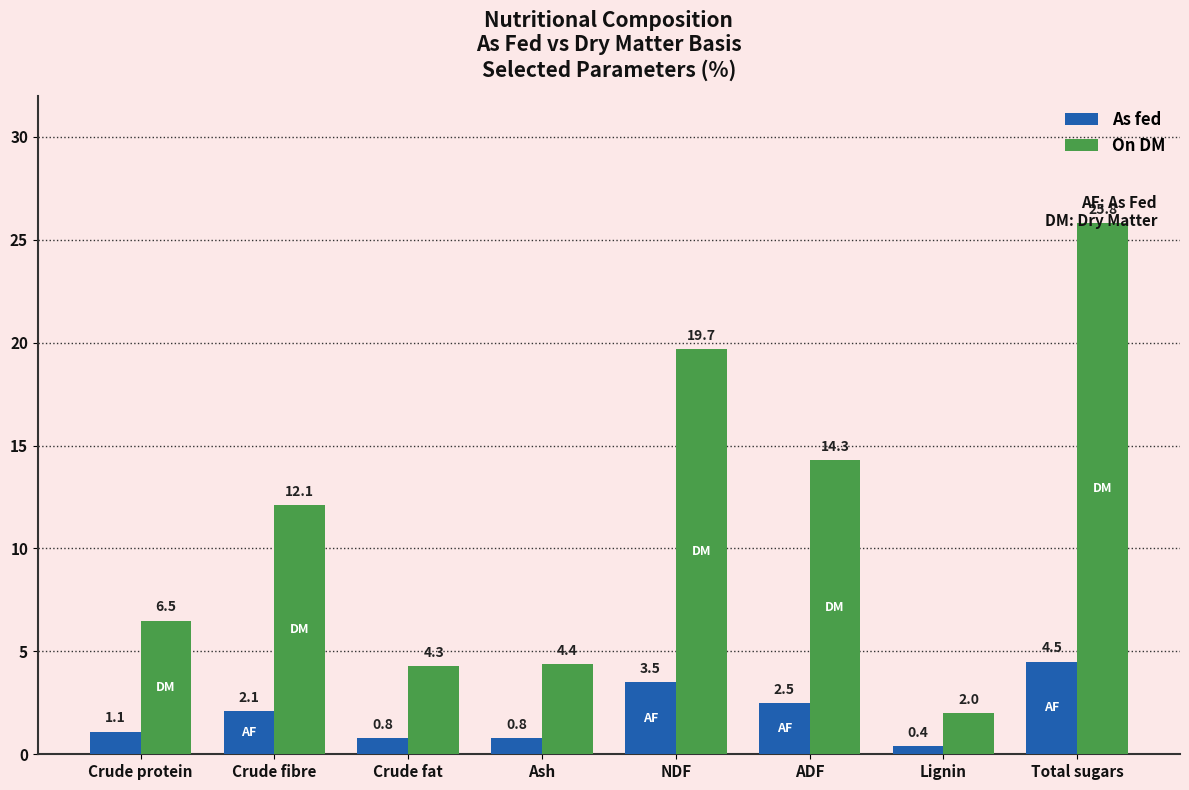

Which series has the largest total across all categories?

On DM